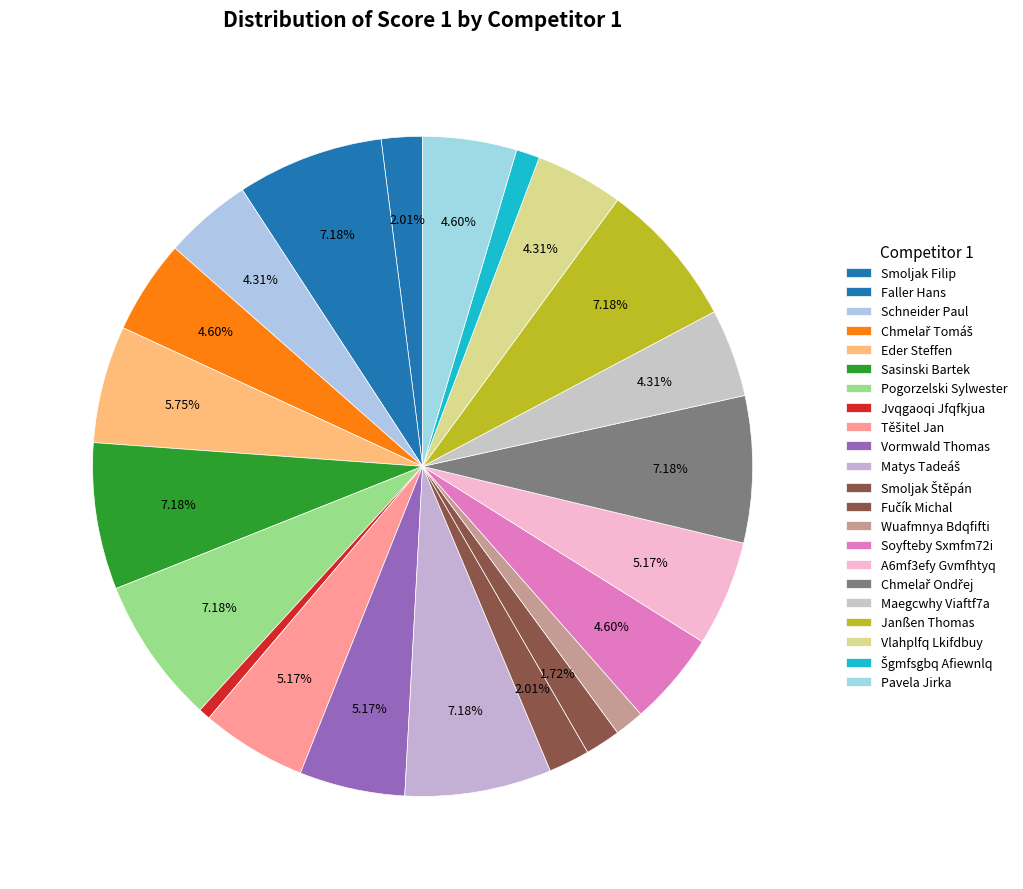

True or false: Smoljak Filip accounts for 2% of the total.

True